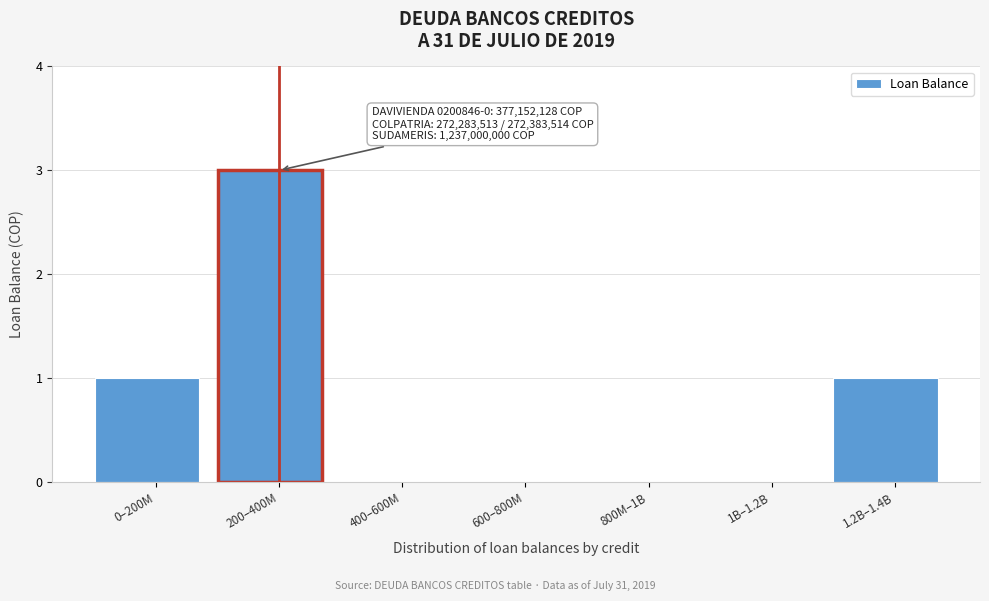

Reading left to right, transcribe all the data shown in this chart.

0–200M=1	200–400M=3	400–600M=0	600–800M=0	800M–1B=0	1B–1.2B=0	1.2B–1.4B=1